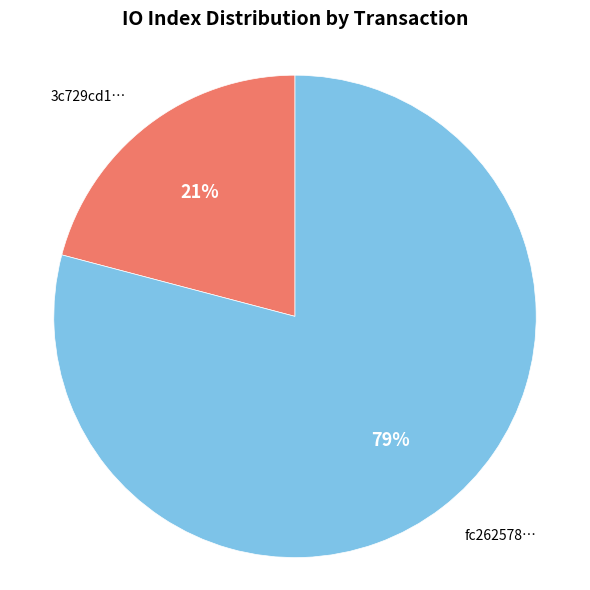

What percentage is the fc262578… slice, to the nearest percent?

79%